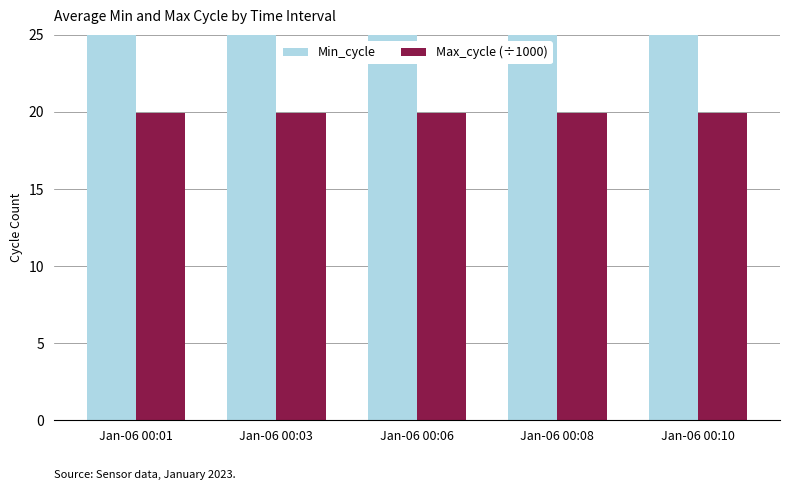

At which label does Min_cycle reach its peak?

Jan-06 00:01